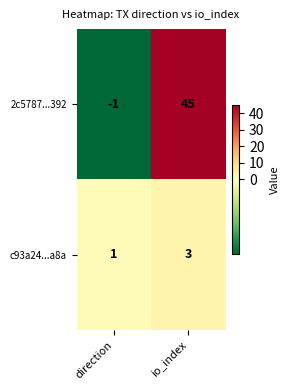

Reading left to right, what are all the values shown in this chart?

2c5787...392: direction=-1	io_index=45
c93a24...a8a: direction=1	io_index=3